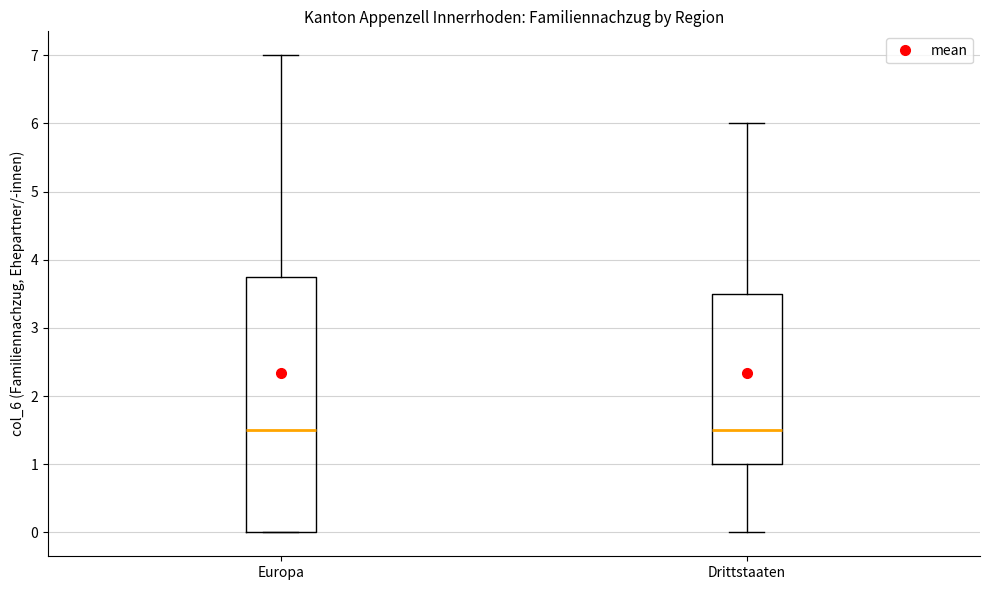

Reading left to right, transcribe this box plot: for each box, give where its median line is, the range the box spans, and where its two whiskers end, as read against the y-axis. The values are not printed on the chart, so give them approximately, as read against the axis.

Europa: median 1.5, box 0.0 to 3.8, whiskers 0.0 to 7.0
Drittstaaten: median 1.5, box 1.0 to 3.5, whiskers 0.0 to 6.0